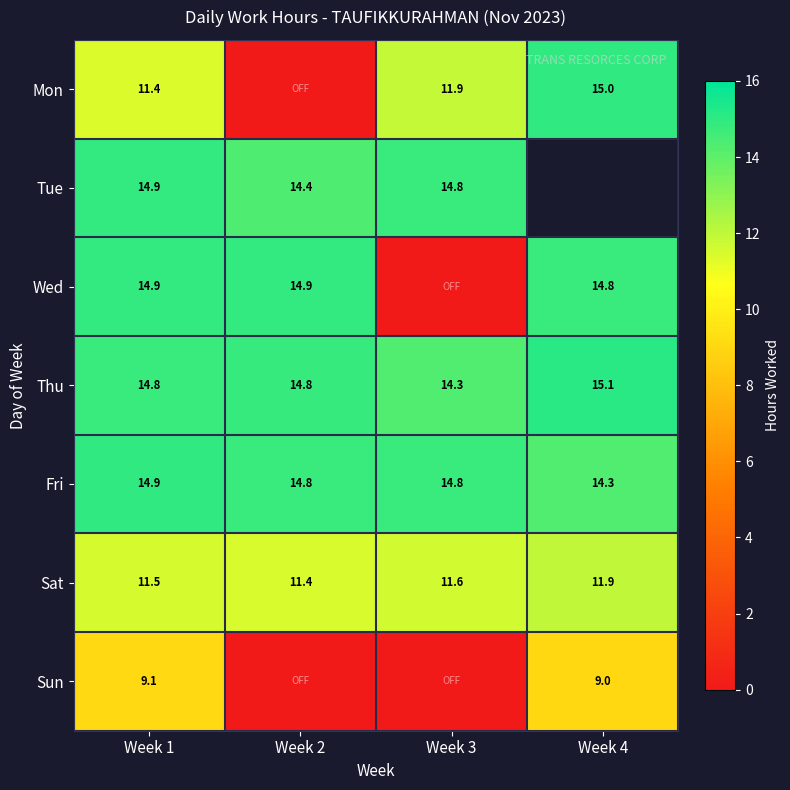

Is the value of Tue at Week 2 greater than the value of Sat at Week 2?

Yes